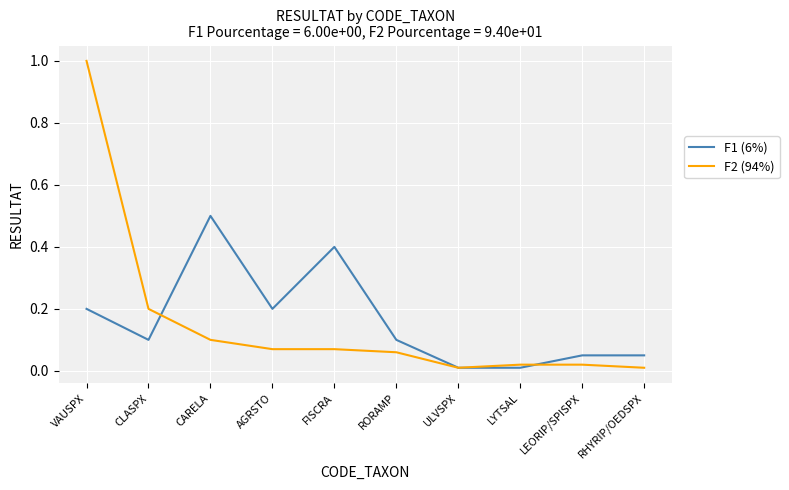

At which category is the sum across all series the highest?

VAUSPX